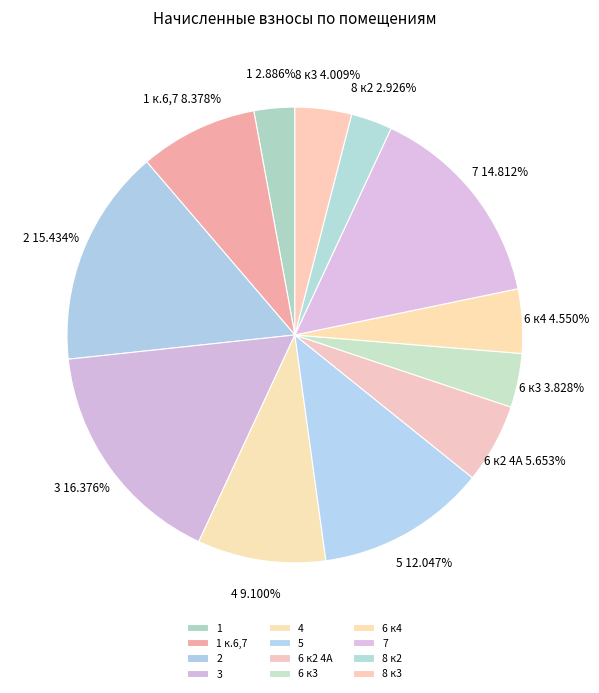

What is the ratio of the value at 7 to the value at 2?

1.0